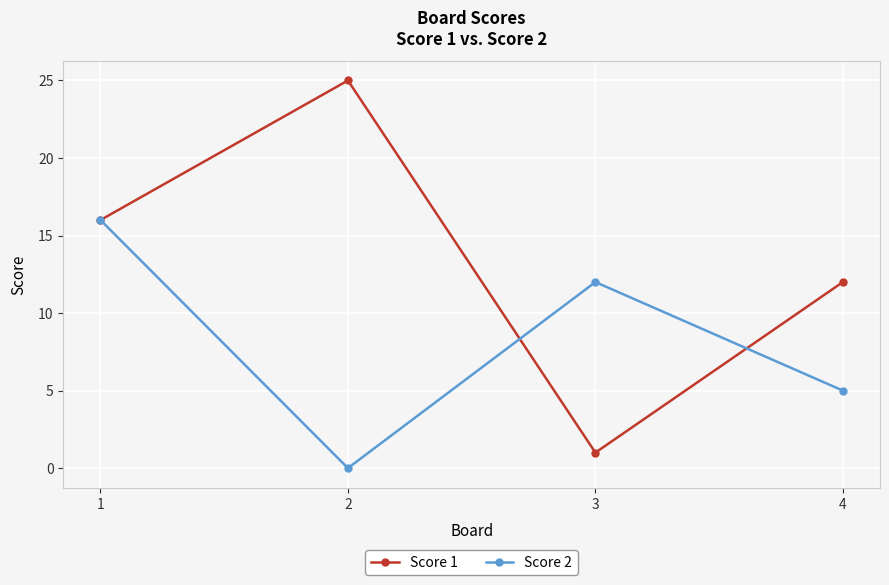

What is the sum of all Score 2 values?

33